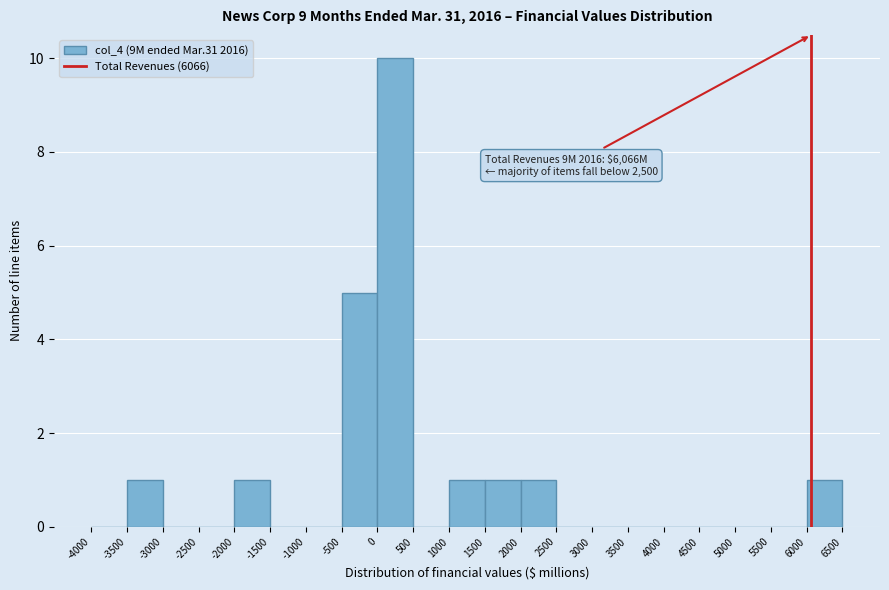

Which range on the x-axis has the tallest bar?

0 to 500